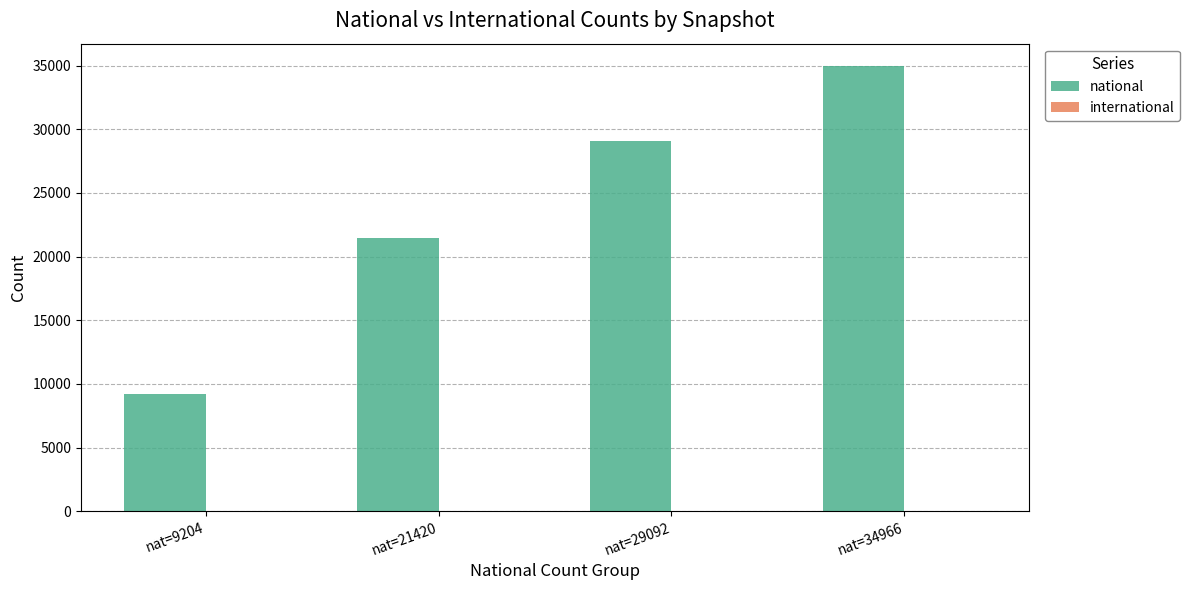

List the labels in order of value, smallest first.

nat=9204, nat=21420, nat=29092, nat=34966